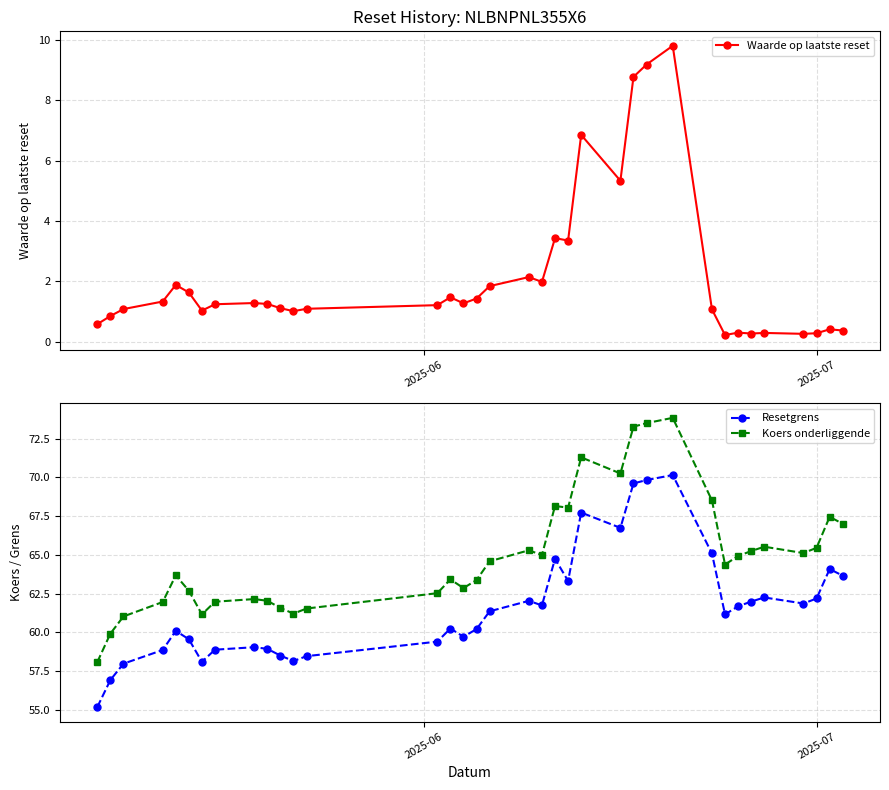

Which series has the widest spread of values?

Koers onderliggende